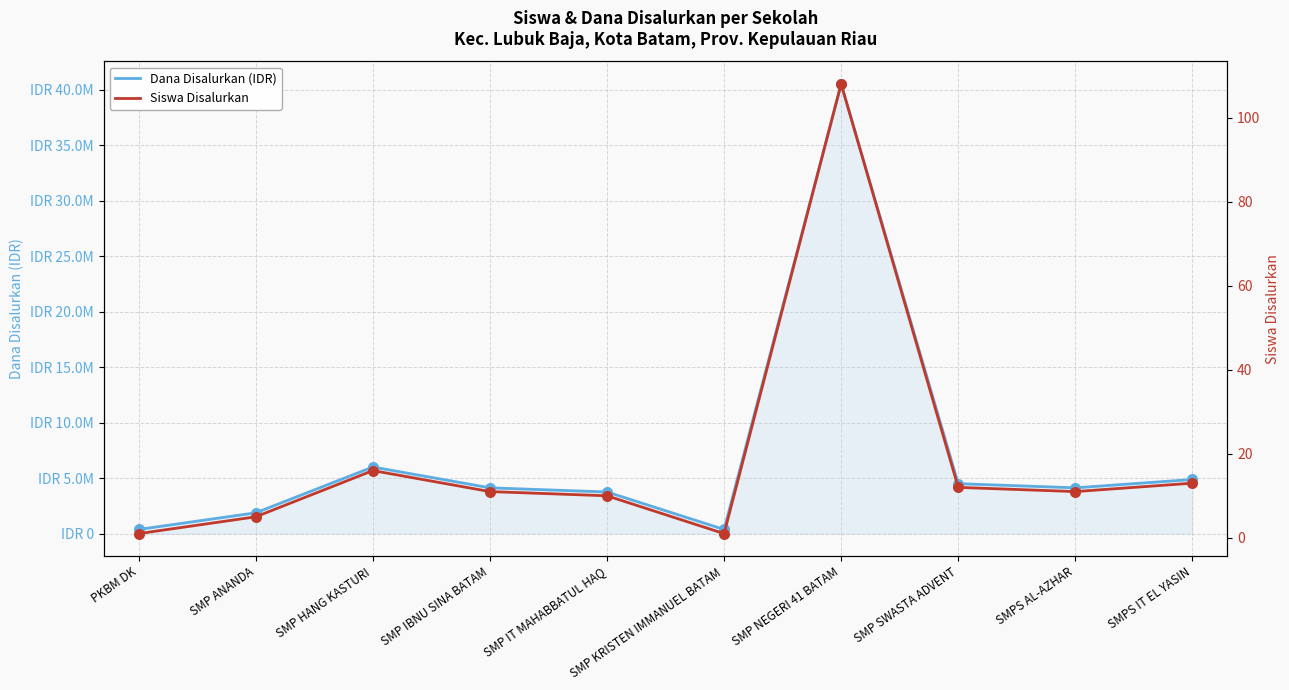

Is the value of Siswa Disalurkan at SMP KRISTEN IMMANUEL BATAM greater than the value of Dana Disalurkan (IDR) at SMPS IT EL YASIN?

No